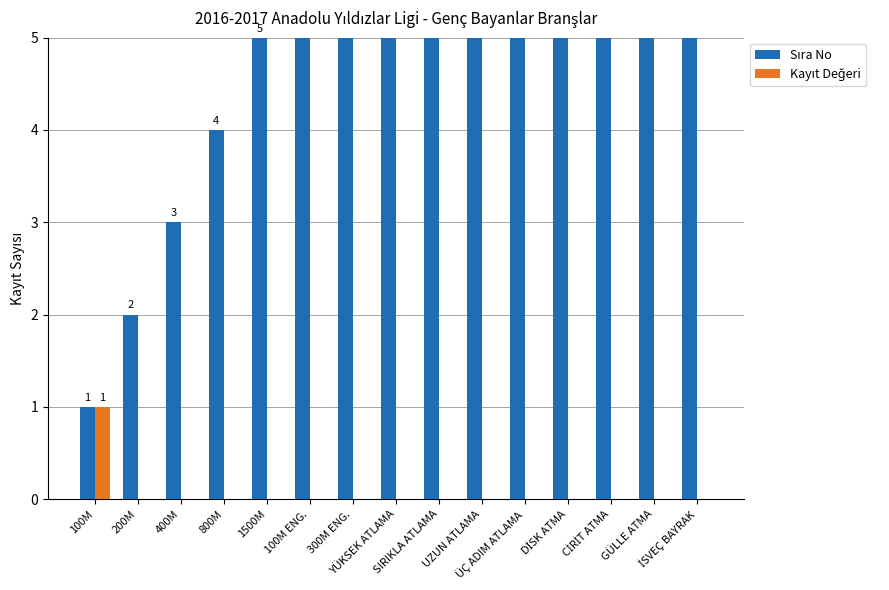

Is the value of Kayıt Değeri at 100M greater than the value of Sıra No at İSVEÇ BAYRAK?

No